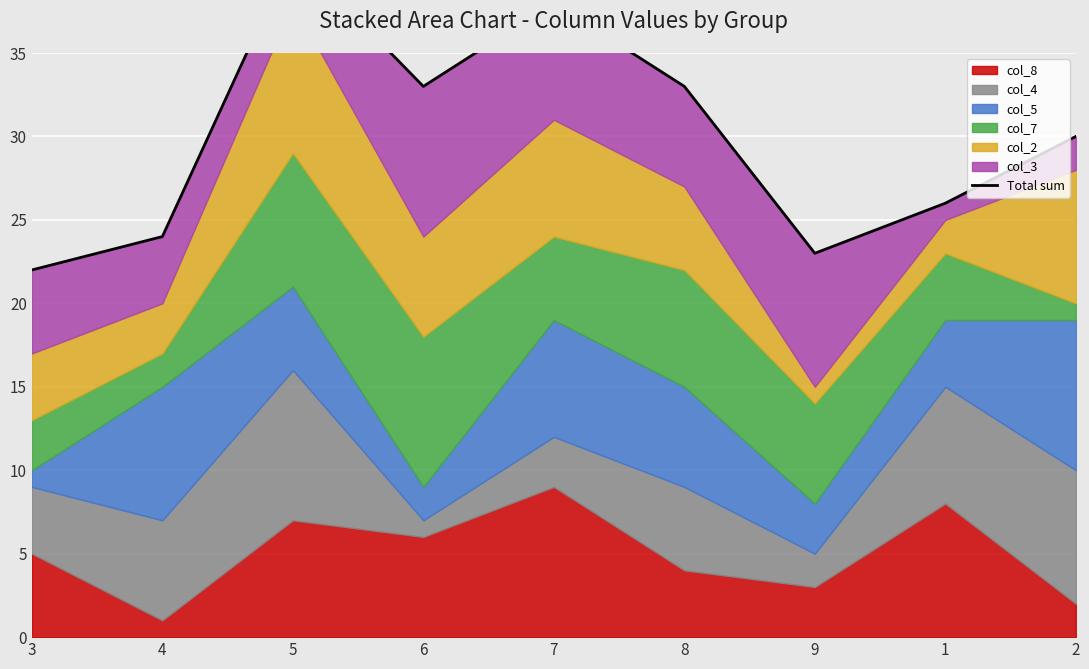

Reading left to right, what are all the values shown in this chart?

3=22	4=24	5=41	6=33	7=38	8=33	9=23	1=26	2=30